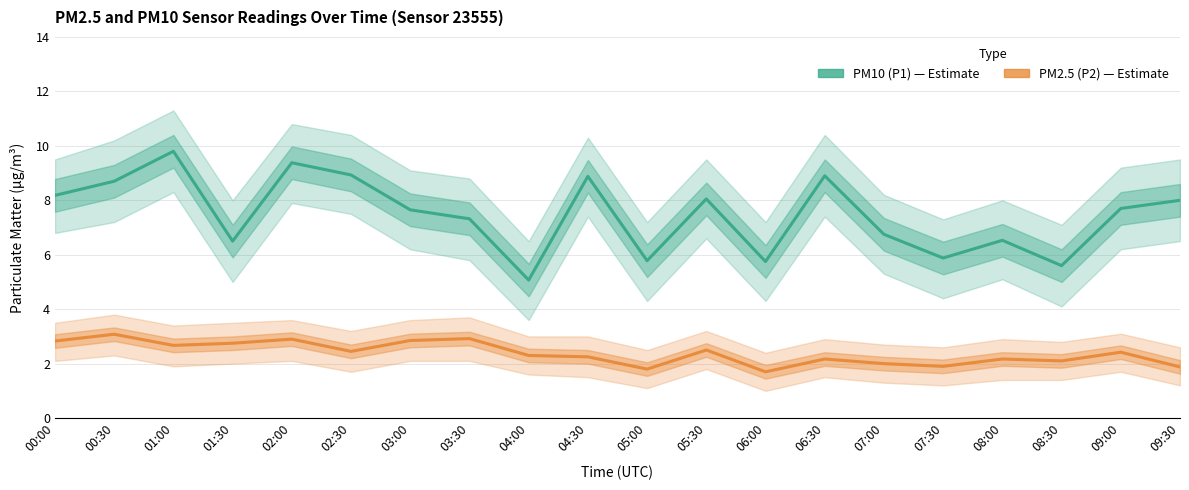

What position from the left is 08:30?

18